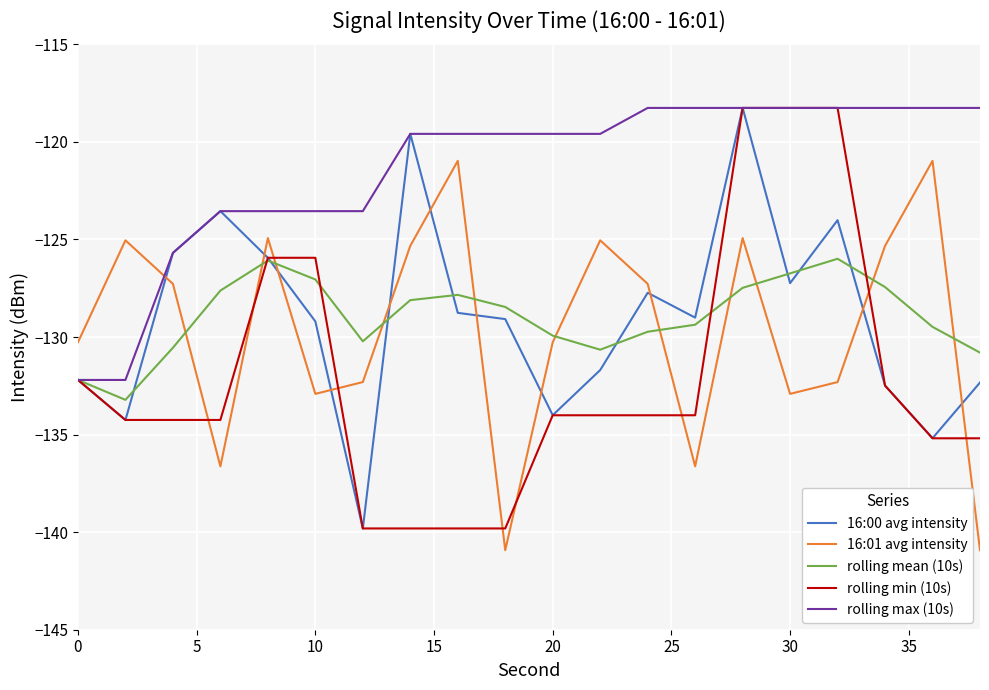

What is the sum of all 16:00 avg intensity values?

-2580.0